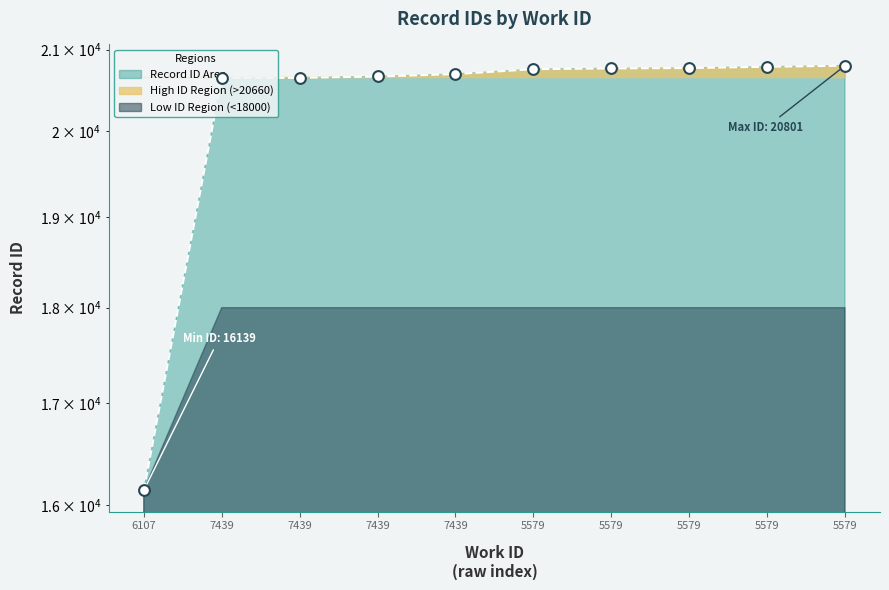

Approximately how many times larger is the value at 5579 compared to 6107?

1.3